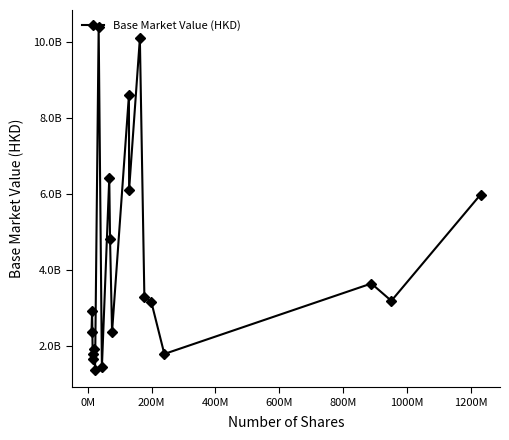

What is the value of the 5th point from the left?

1936055745.4